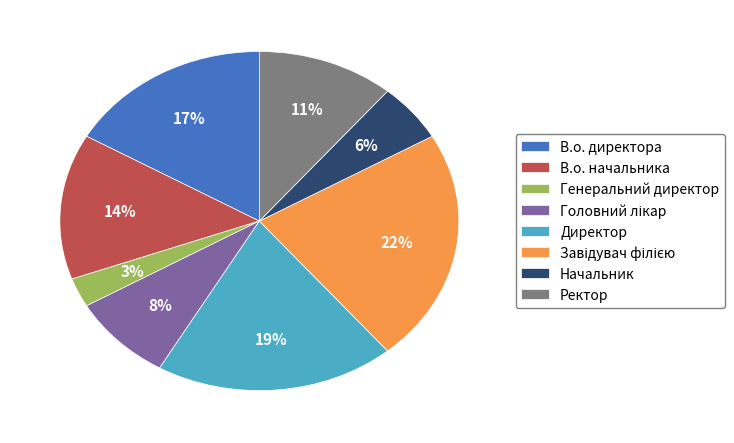

How many segments does this pie chart have?

8